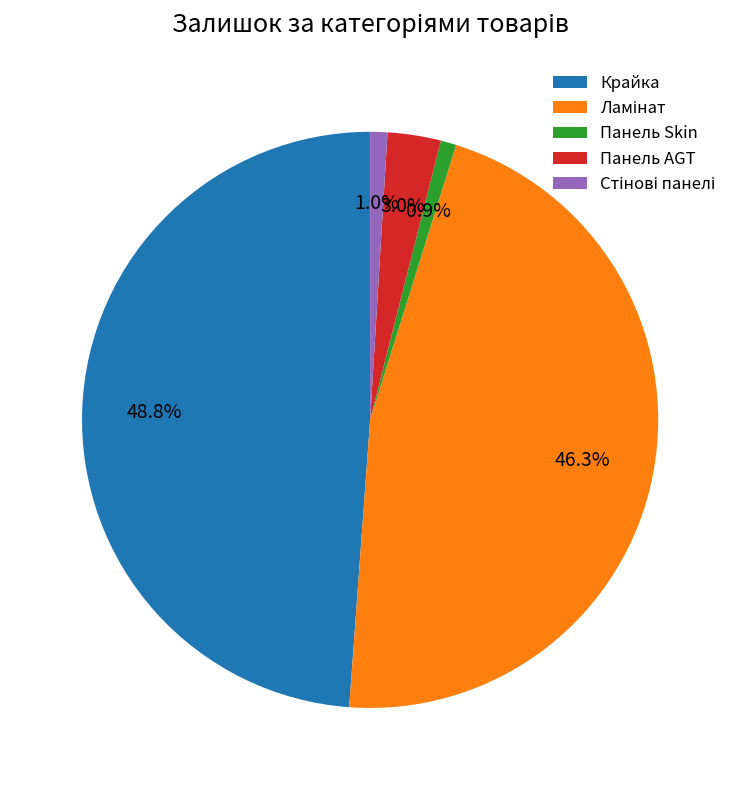

To the nearest percent, what is the average slice percentage?

20%